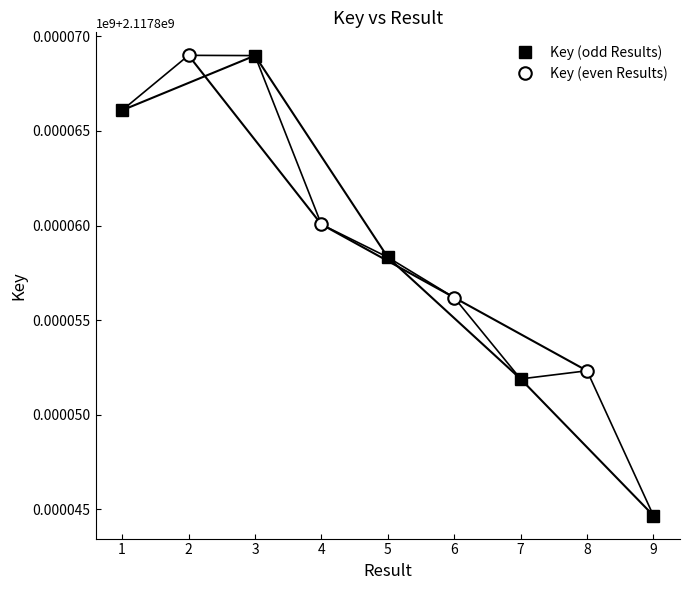

List the labels in order of value, smallest first.

9, 7, 8, 6, 5, 4, 1, 3, 2